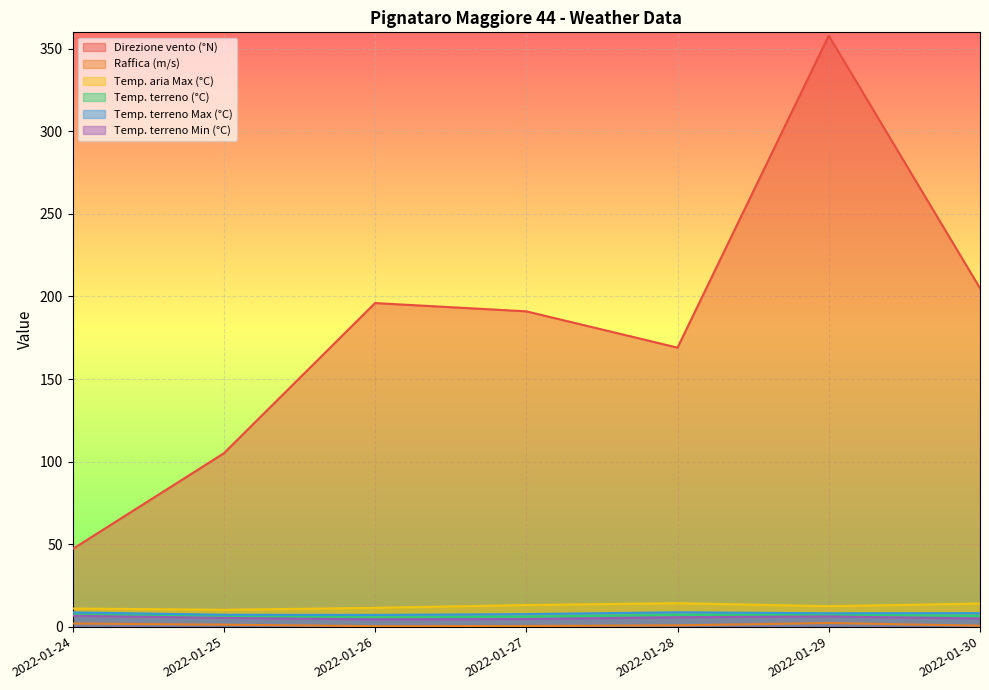

True or false: Temp. terreno (°C) and Temp. terreno Max (°C) cross at least once.

False